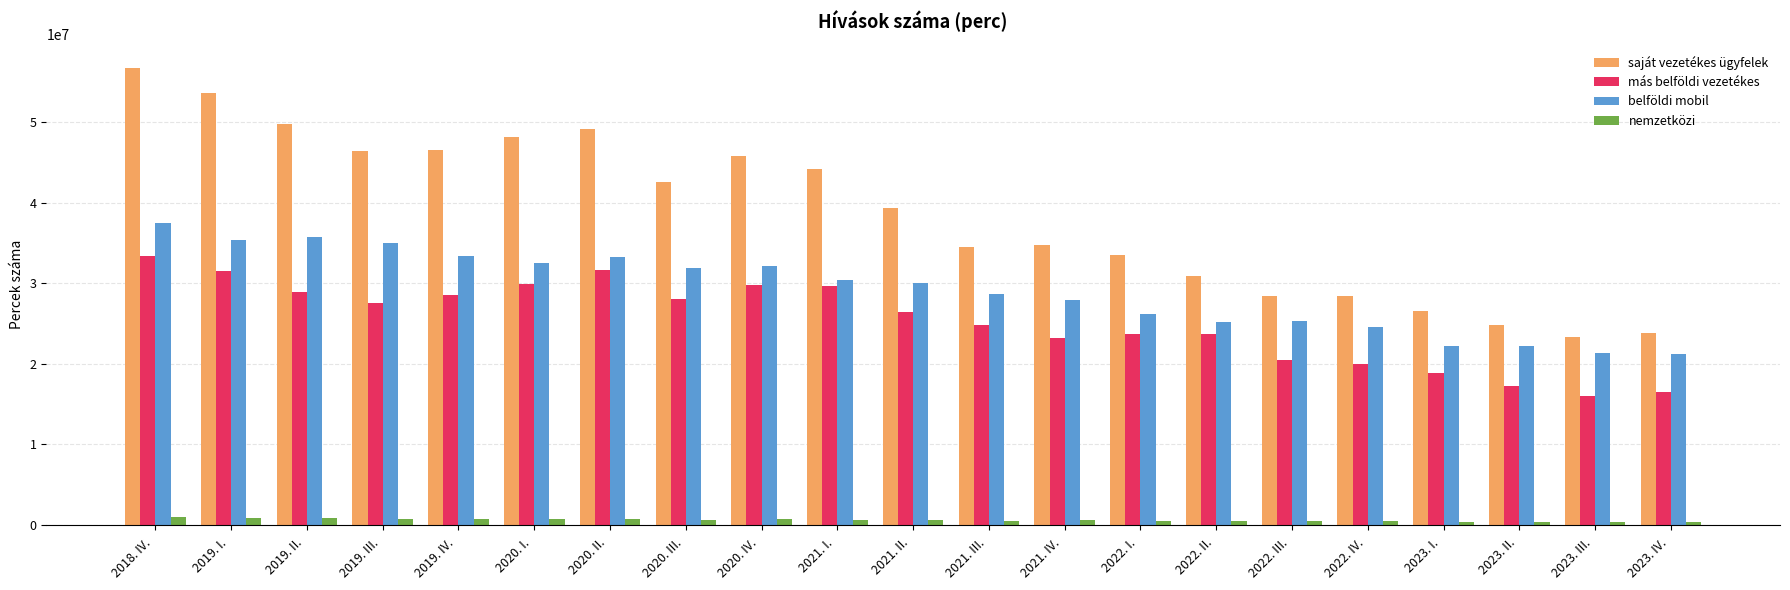

What is the difference between the maximum and minimum values in the saját vezetékes ügyfelek series?

33463752